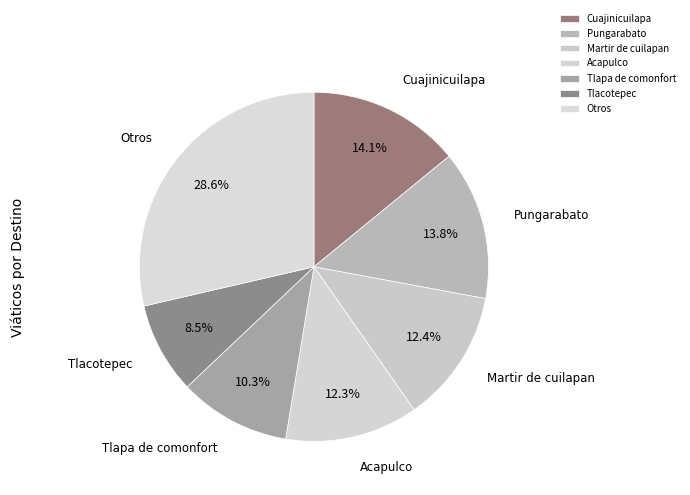

Do Martir de cuilapan and Otros together represent more than half of the pie?

No